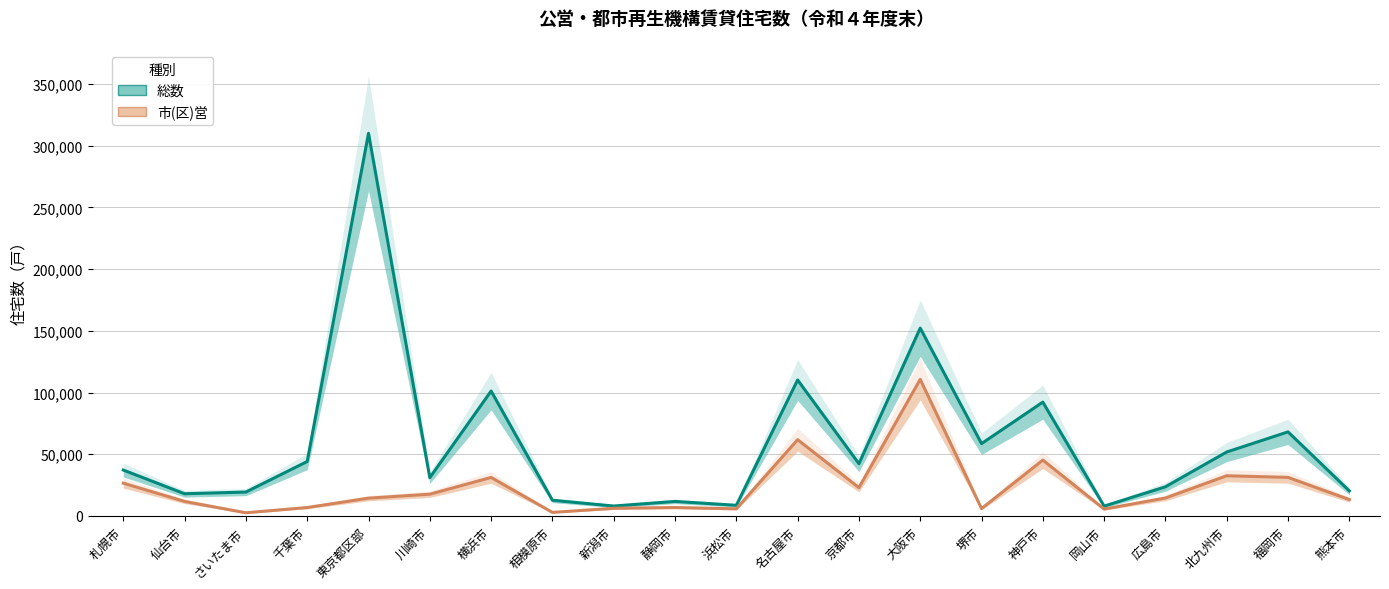

What position from the right is 川崎市?

16